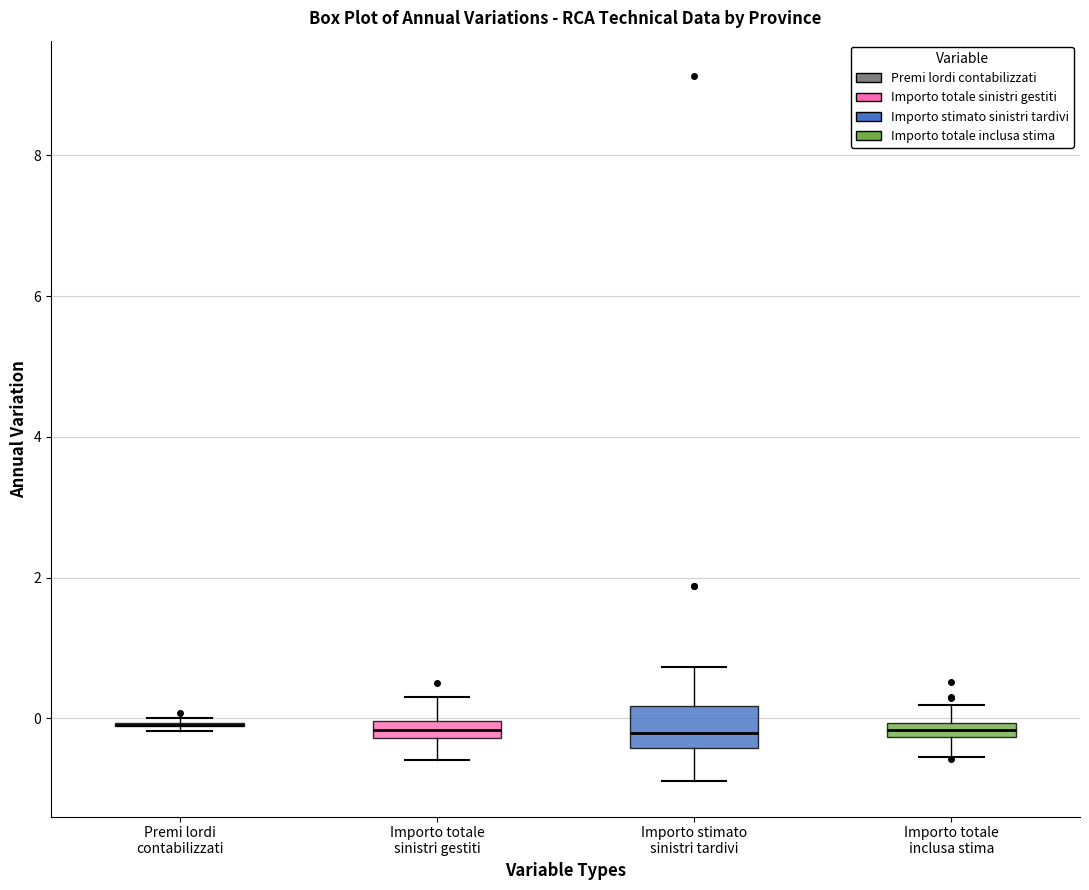

Where does the lower whisker of the box for Importo totale inclusa stima end on the y-axis? The values are not printed on the chart, so give them approximately, as read against the axis.

-0.6